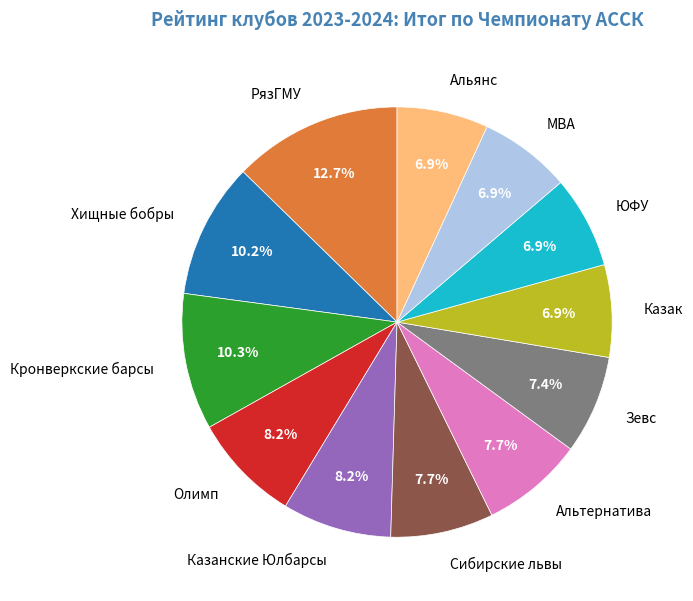

What percentage is the ЮФУ slice, to the nearest percent?

7%